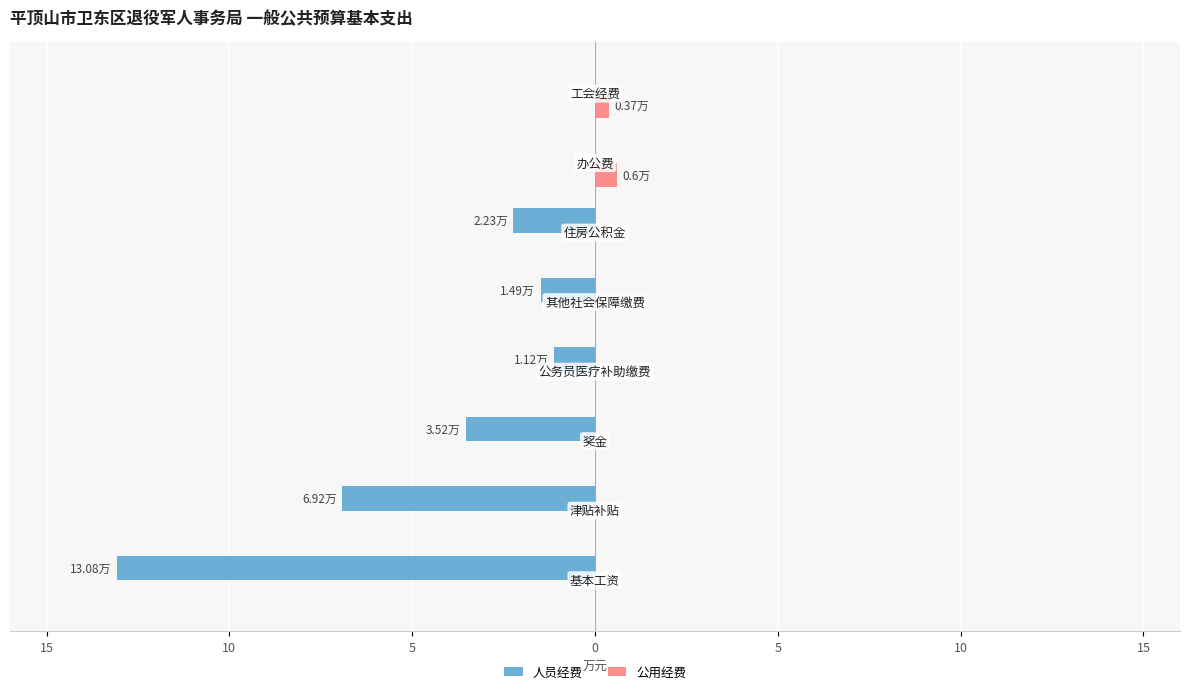

What is the maximum value for 公用经费?

0.6